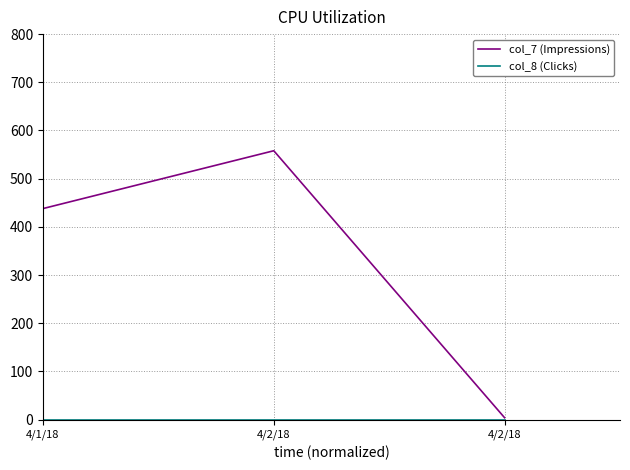

What is the difference between the highest and lowest values at 4/2/18?

558